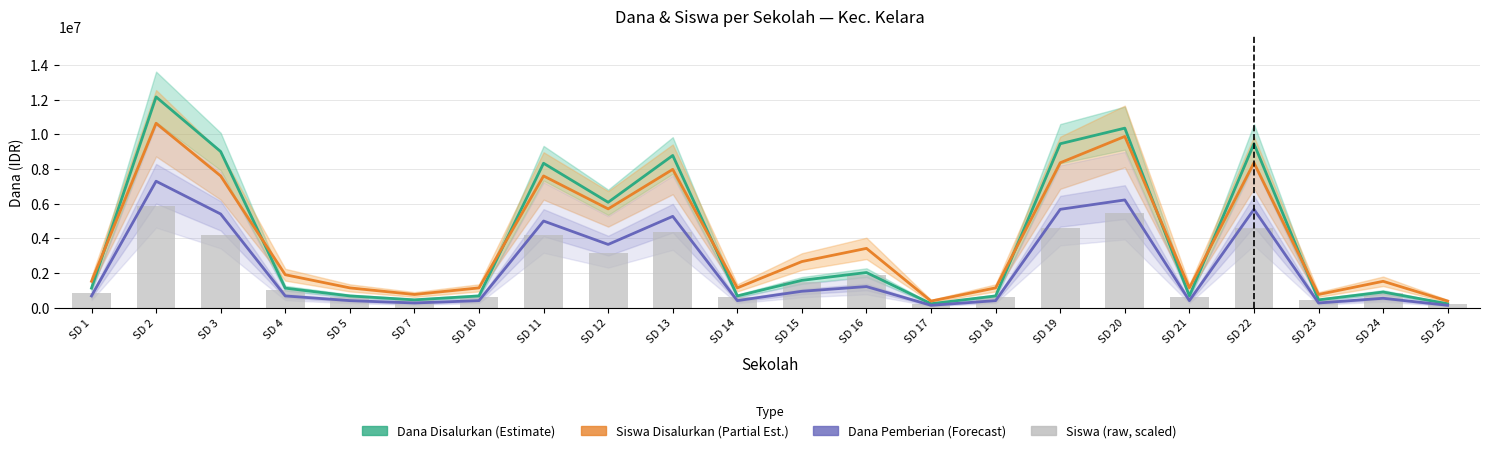

What is the approximate value of Dana Pemberian (Forecast) at SD 22?

5670000.0